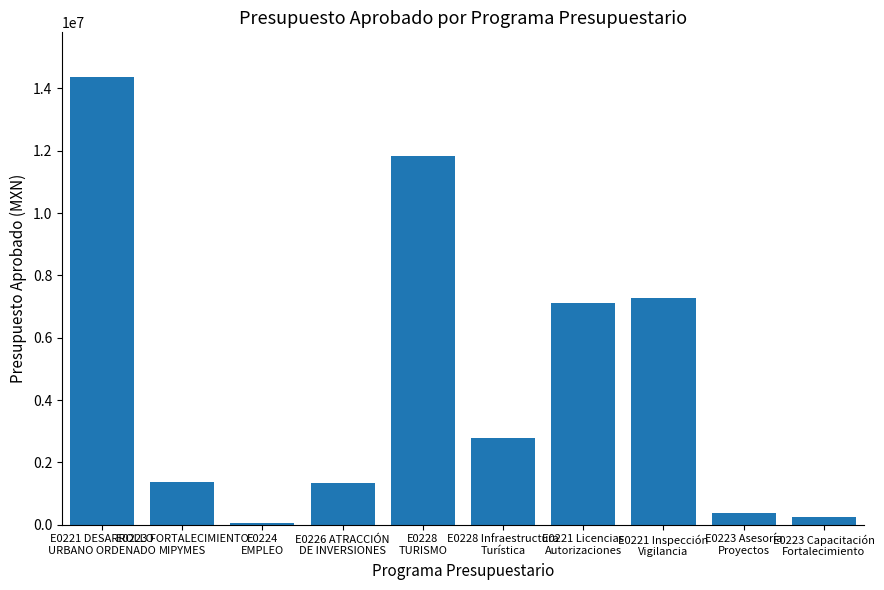

What is the average value?

4669011.9